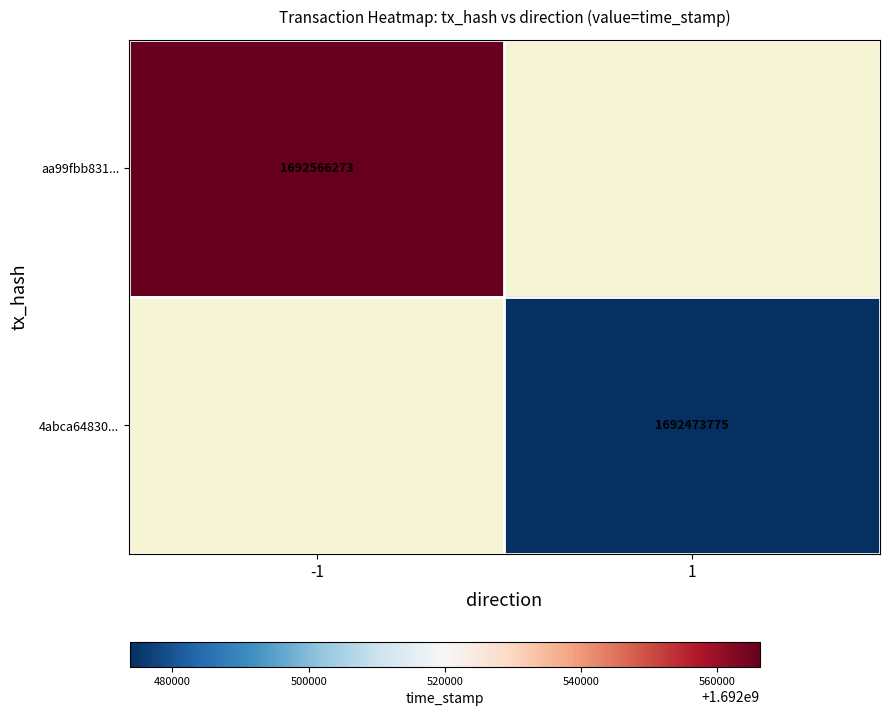

The value of 4abca64830... at 1 is 2354297338. True or false?

False